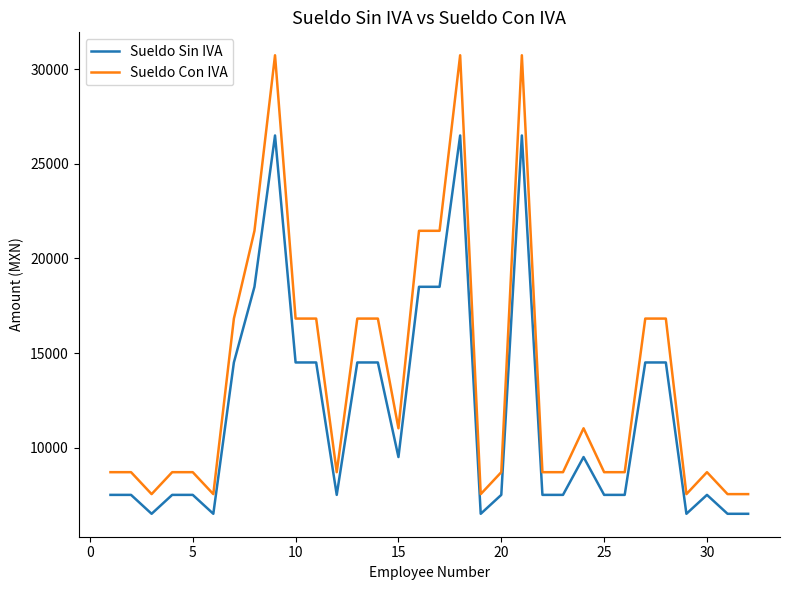

What are all the series names shown in the legend?

Sueldo Sin IVA, Sueldo Con IVA